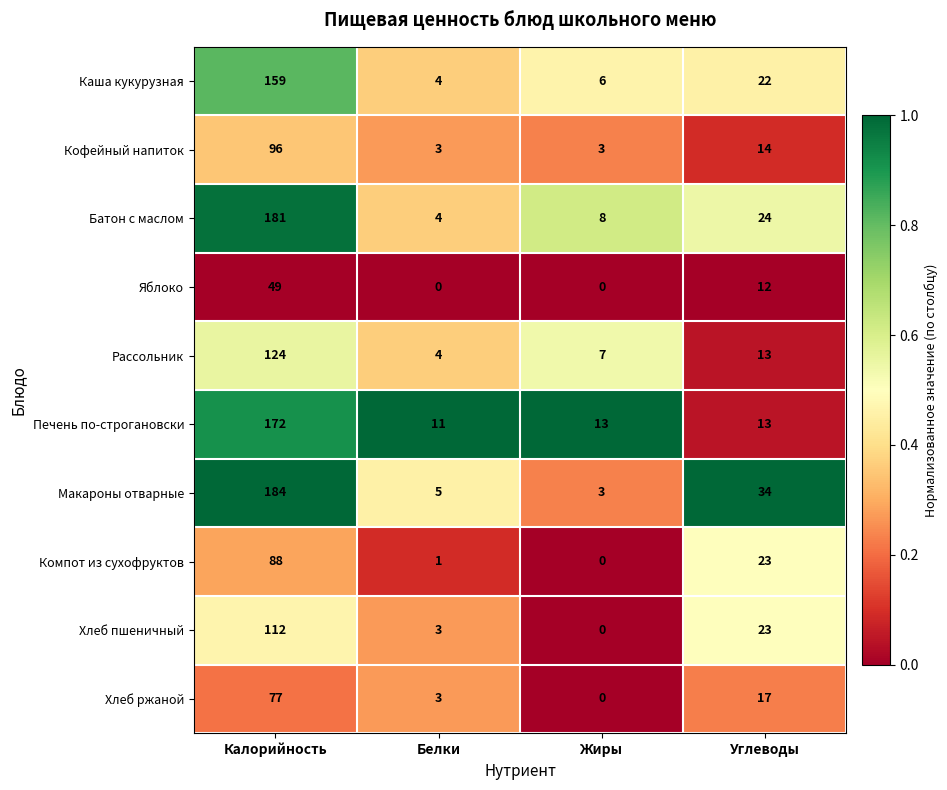

Is the value of Батон с маслом at Белки greater than the value of Печень по-строгановски at Белки?

No